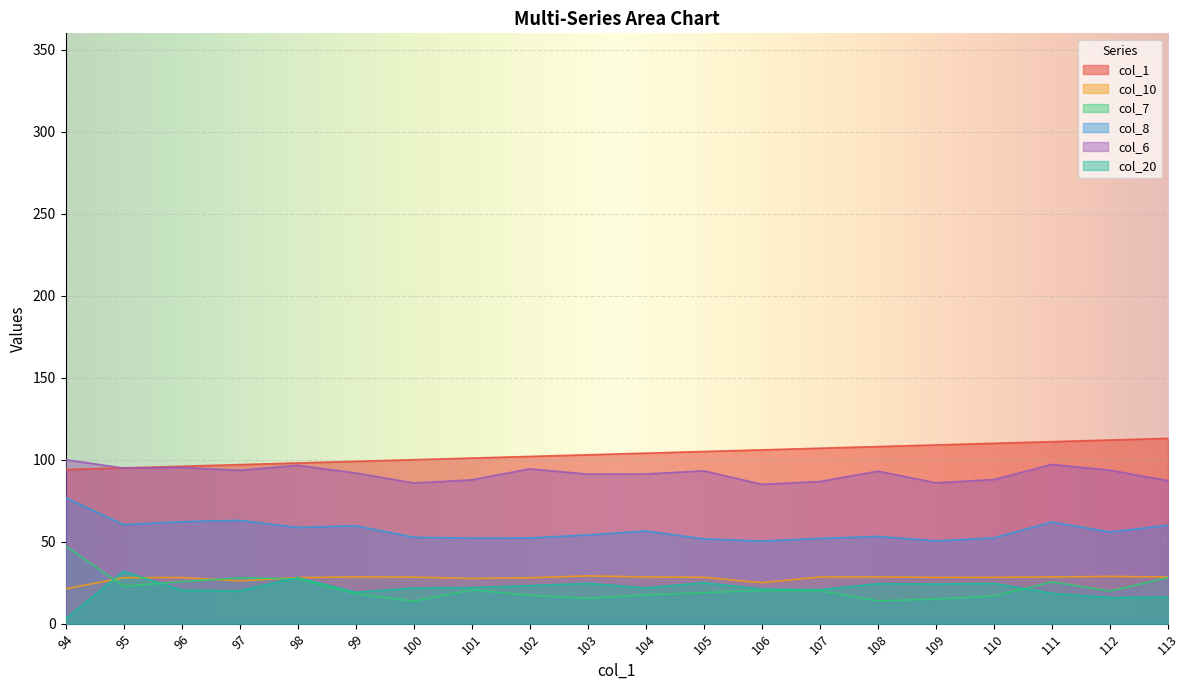

Reading left to right, list all the values displayed in this chart.

col_1: 94=94.0	95=95.0	96=96.0	97=97.0	98=98.0	99=99.0	100=100.0	101=101.0	102=102.0	103=103.0	104=104.0	105=105.0	106=106.0	107=107.0	108=108.0	109=109.0	110=110.0	111=111.0	112=112.0	113=113.0
col_10: 94=21.2	95=28.1	96=28.2	97=26.1	98=28.1	99=28.5	100=28.4	101=27.6	102=28.0	103=29.1	104=28.5	105=28.3	106=25.0	107=28.4	108=28.5	109=28.2	110=28.3	111=28.5	112=28.8	113=28.5
col_7: 94=47.5	95=22.8	96=25.6	97=28.0	98=27.3	99=18.3	100=13.7	101=20.6	102=17.3	103=15.4	104=17.5	105=18.9	106=20.3	107=20.1	108=13.9	109=15.0	110=16.8	111=25.5	112=19.9	113=28.1
col_8: 94=76.8	95=60.4	96=62.2	97=63.0	98=58.7	99=59.7	100=52.7	101=52.2	102=52.3	103=54.1	104=56.5	105=51.7	106=50.4	107=52.0	108=53.2	109=50.5	110=52.3	111=62.0	112=55.9	113=60.0
col_6: 94=100.0	95=94.9	96=95.3	97=93.5	98=96.6	99=91.9	100=85.8	101=87.7	102=94.4	103=91.2	104=91.3	105=93.2	106=85.0	107=86.7	108=93.0	109=85.9	110=87.9	111=97.1	112=93.6	113=87.2
col_20: 94=2.9	95=32.0	96=20.4	97=20.0	98=28.1	99=19.2	100=21.7	101=22.0	102=23.2	103=24.6	104=21.8	105=25.0	106=21.1	107=20.7	108=24.4	109=24.2	110=24.6	111=18.5	112=15.9	113=16.2